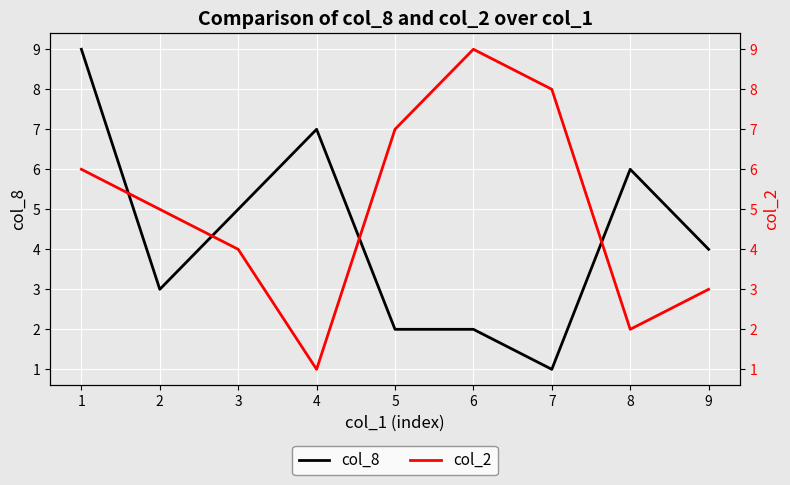

Reading left to right, transcribe all the data shown in this chart.

col_8: 0=9	1=3	2=5	3=7	4=2	5=2	6=1	7=6	8=4
col_2: 0=6	1=5	2=4	3=1	4=7	5=9	6=8	7=2	8=3